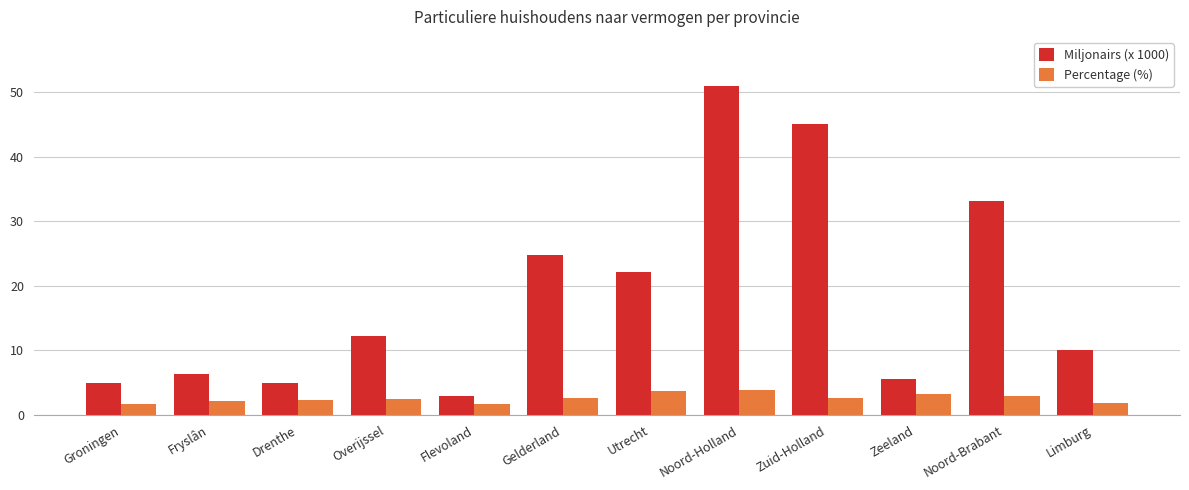

What are all the series names shown in the legend?

Miljonairs (x 1000), Percentage (%)